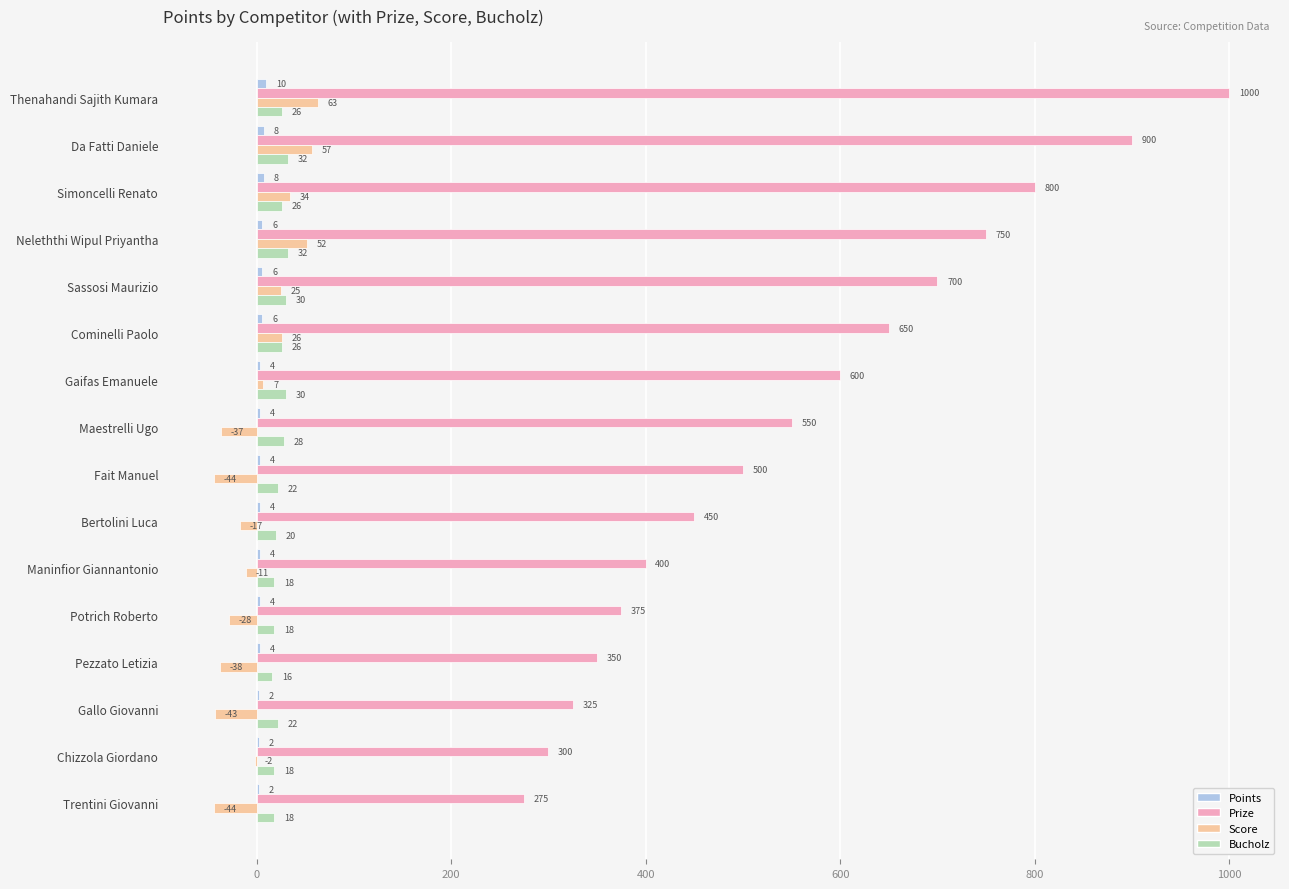

Which category has the highest value across all series?

Thenahandi Sajith Kumara